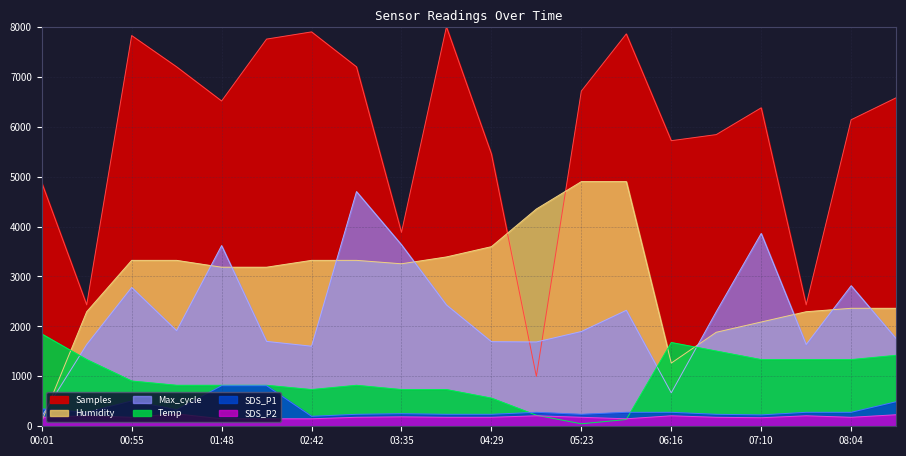

What is the label of the 11th point from the right?

04:02